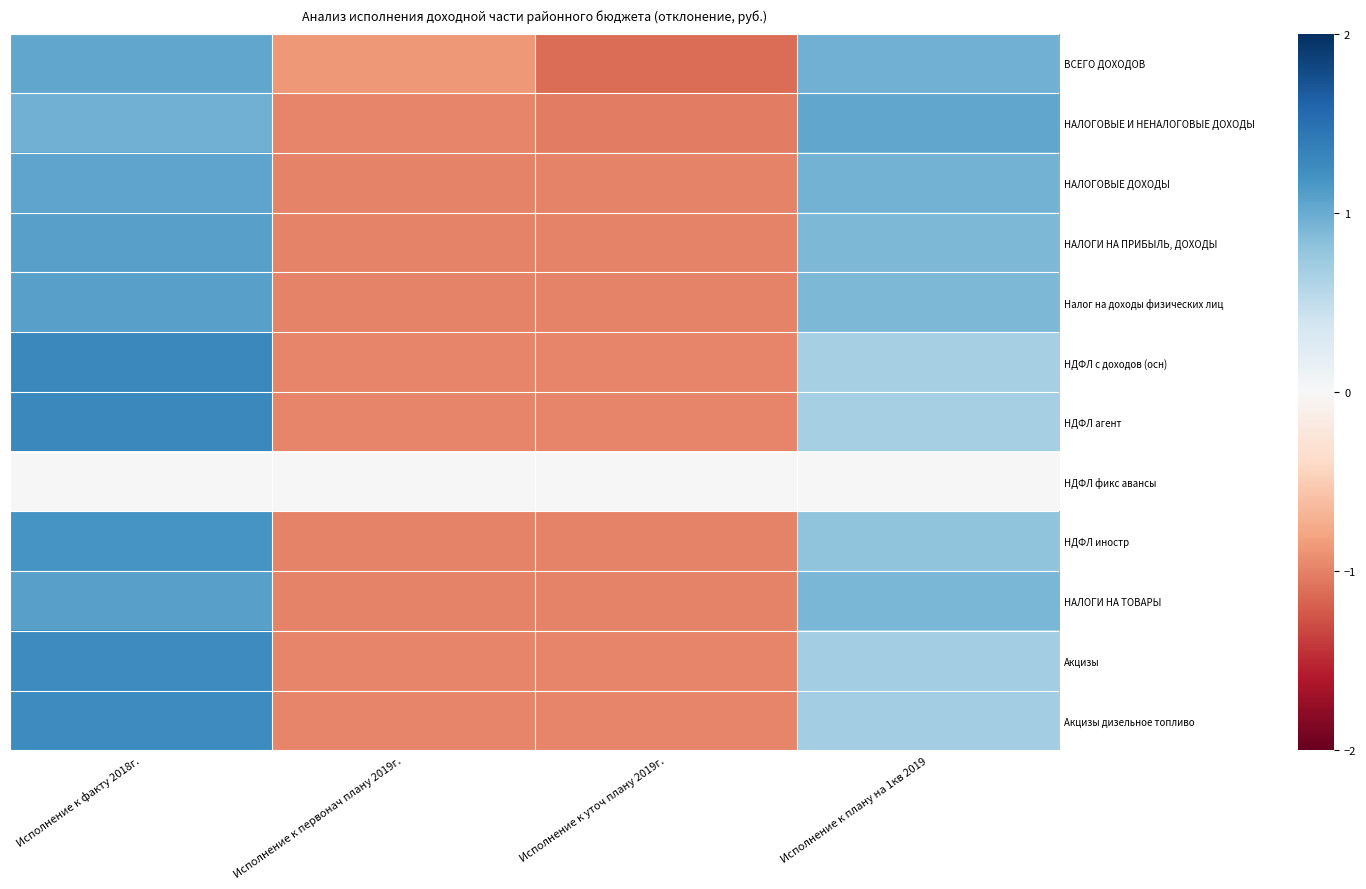

Rank the series at Исполнение к первонач плану 2019г. from highest to lowest value.

НДФЛ фикс авансы, ВСЕГО ДОХОДОВ, НДФЛ с доходов (осн), НДФЛ агент, Акцизы, Акцизы дизельное топливо, НАЛОГОВЫЕ И НЕНАЛОГОВЫЕ ДОХОДЫ, НДФЛ иностр, НАЛОГИ НА ПРИБЫЛЬ, ДОХОДЫ, Налог на доходы физических лиц, НАЛОГИ НА ТОВАРЫ, НАЛОГОВЫЕ ДОХОДЫ